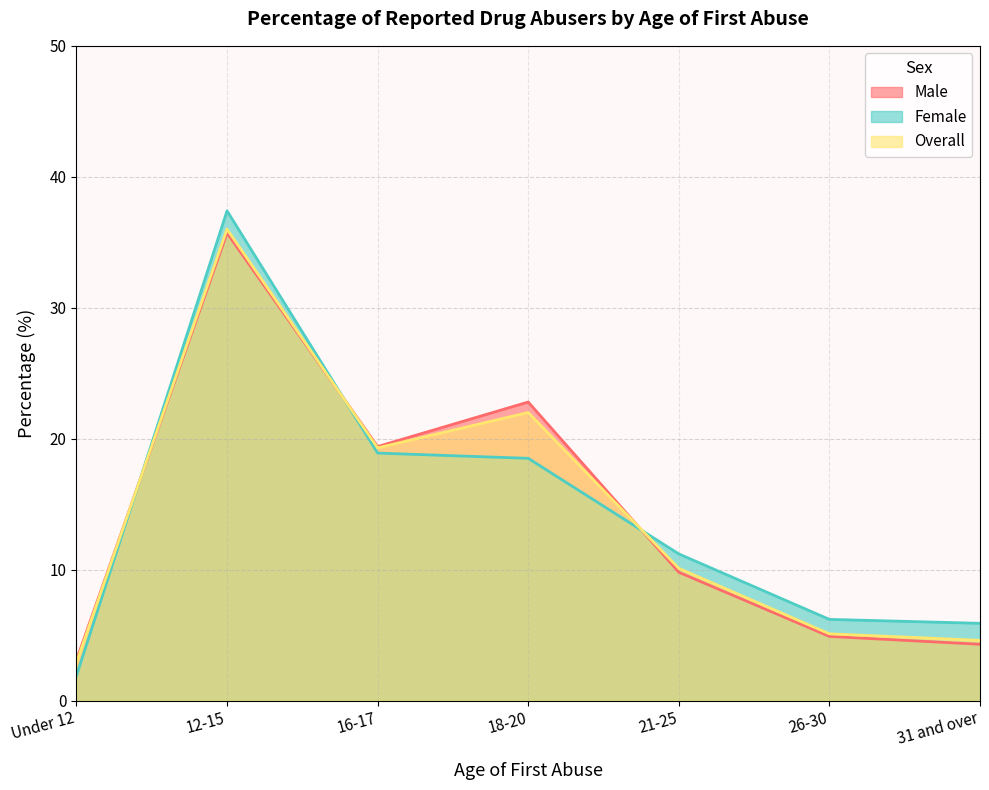

Which has a higher value, 21-25 or 18-20?

18-20